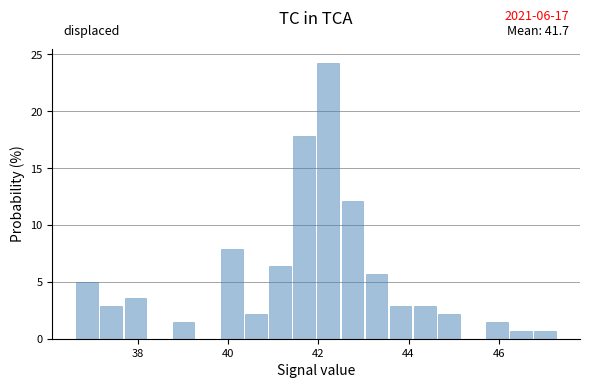

Around what value on the x-axis is the tallest bar? Give the approximate position of its centre, as read against the axis.

42.2